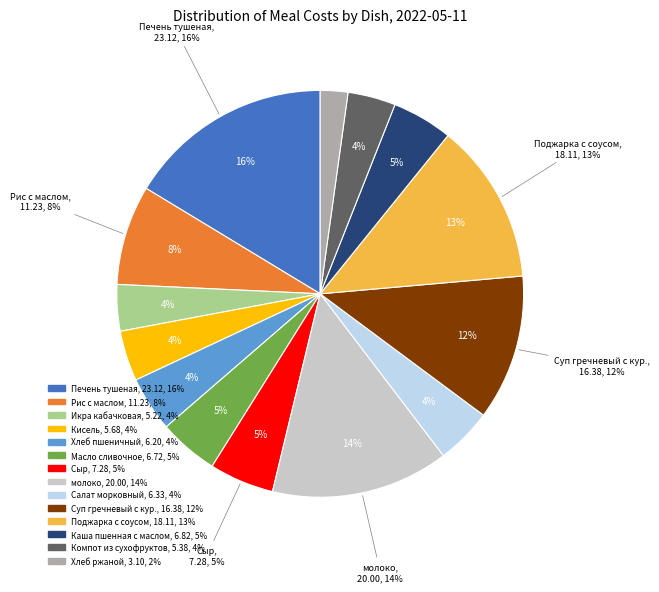

To the nearest percent, what portion does Икра кабачковая represent?

4%